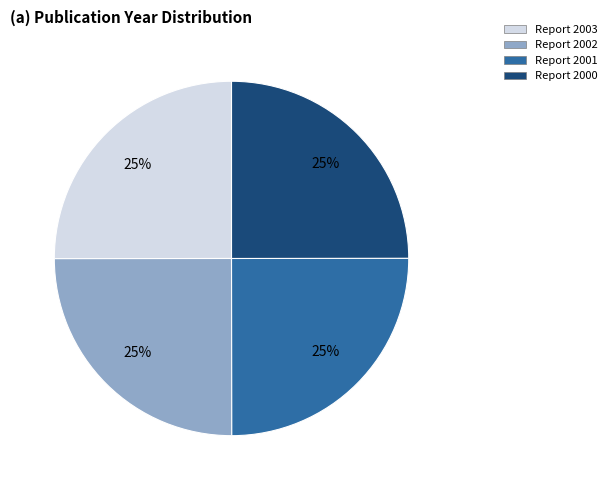

To the nearest percent, what is the average slice percentage?

25%